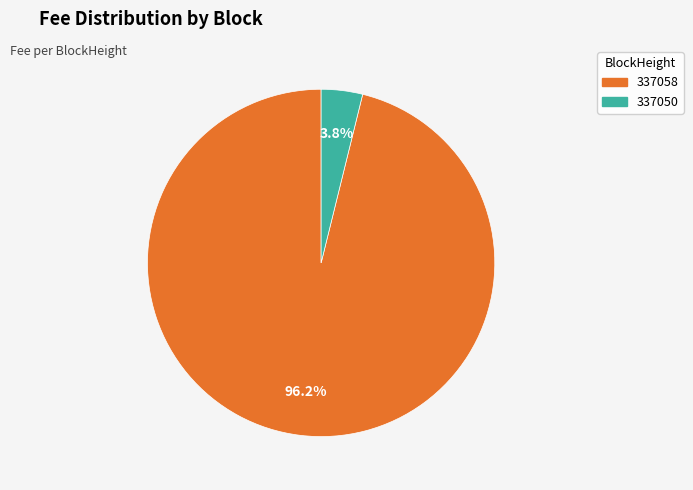

What is the majority slice?

337058